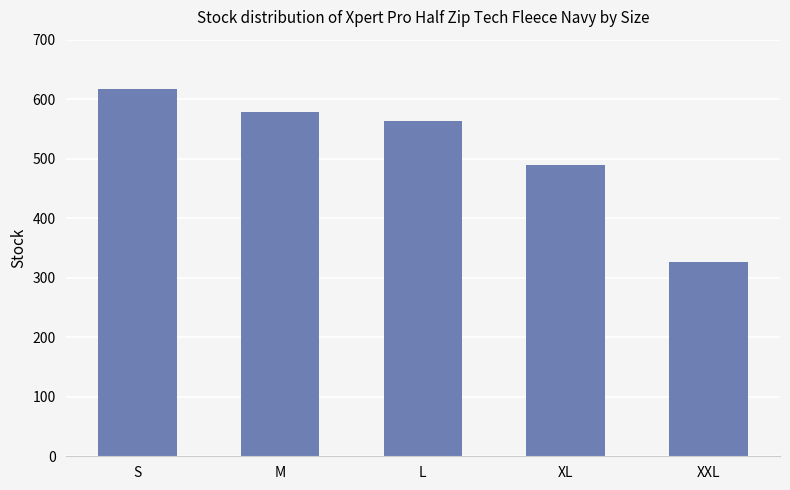

Approximately how many times larger is the value at XL compared to M?

0.8